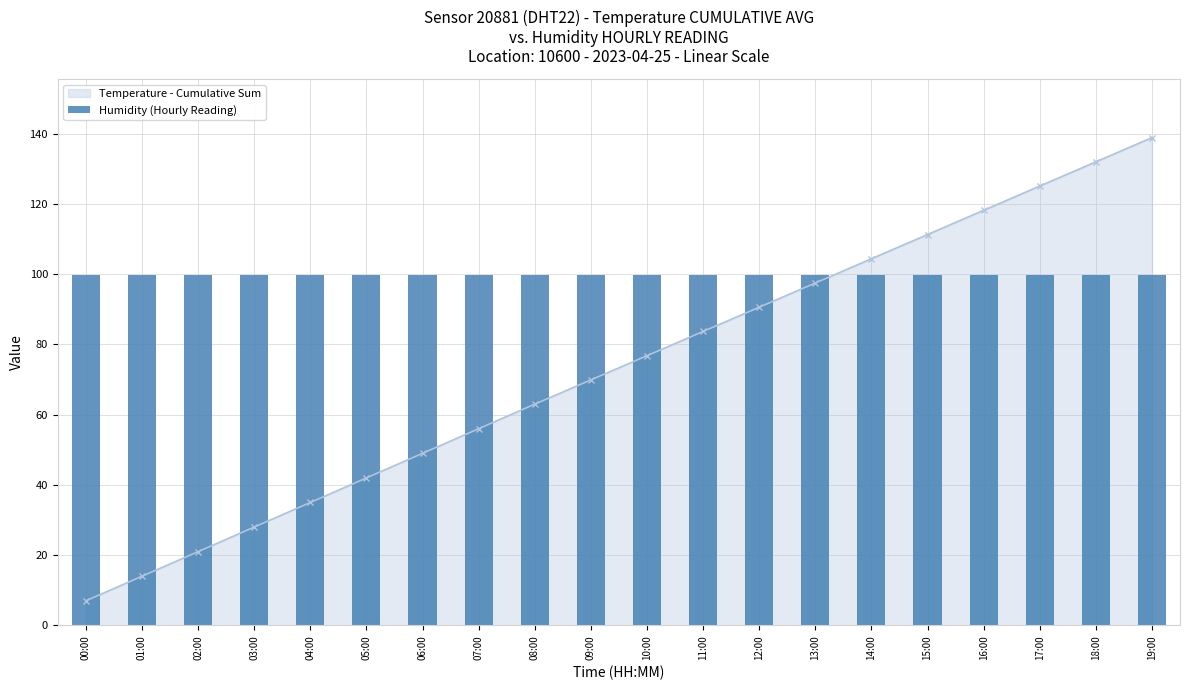

Rank the series at 06:00 from lowest to highest value.

Temperature (Cumulative Avg x10), Humidity (Daily Reading)